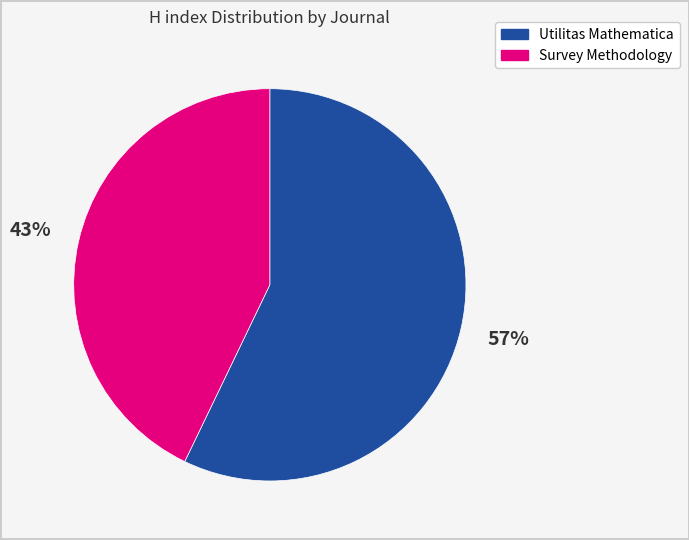

Between Survey Methodology and Utilitas Mathematica, which is larger?

Utilitas Mathematica